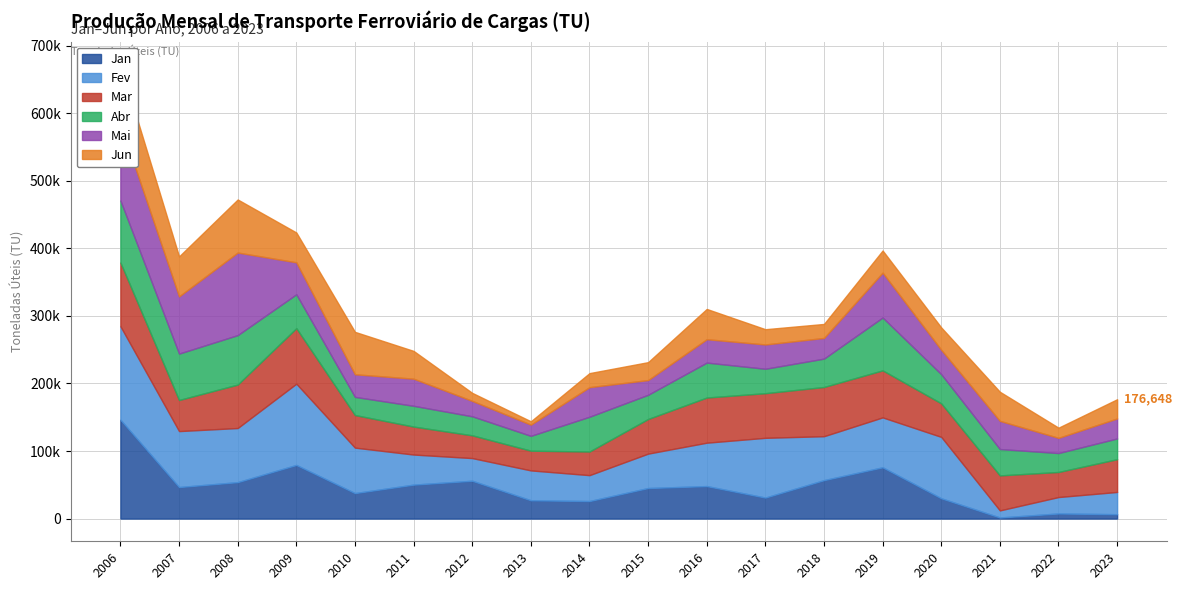

Rank the series at 2007 from lowest to highest value.

Mar, Jan, Jun, Abr, Fev, Mai